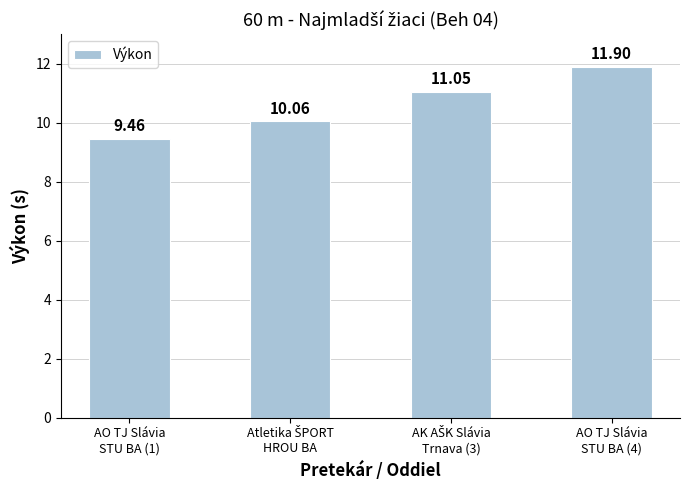

What is the difference between the second highest and second lowest values?

1.0